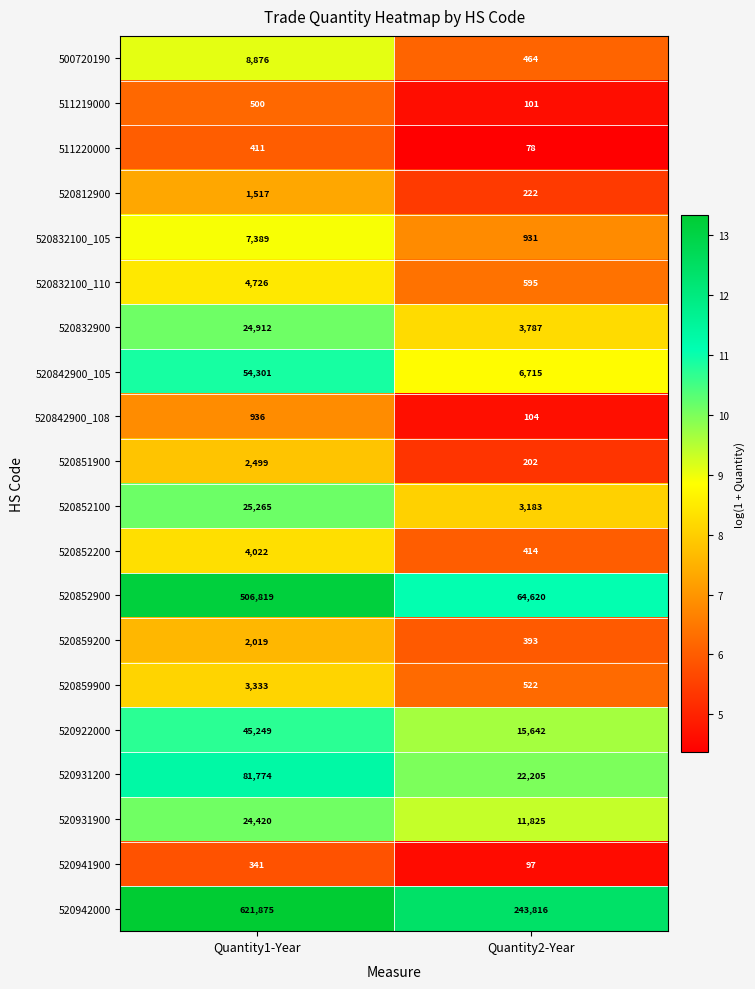

How many distinct data groups are displayed?

20